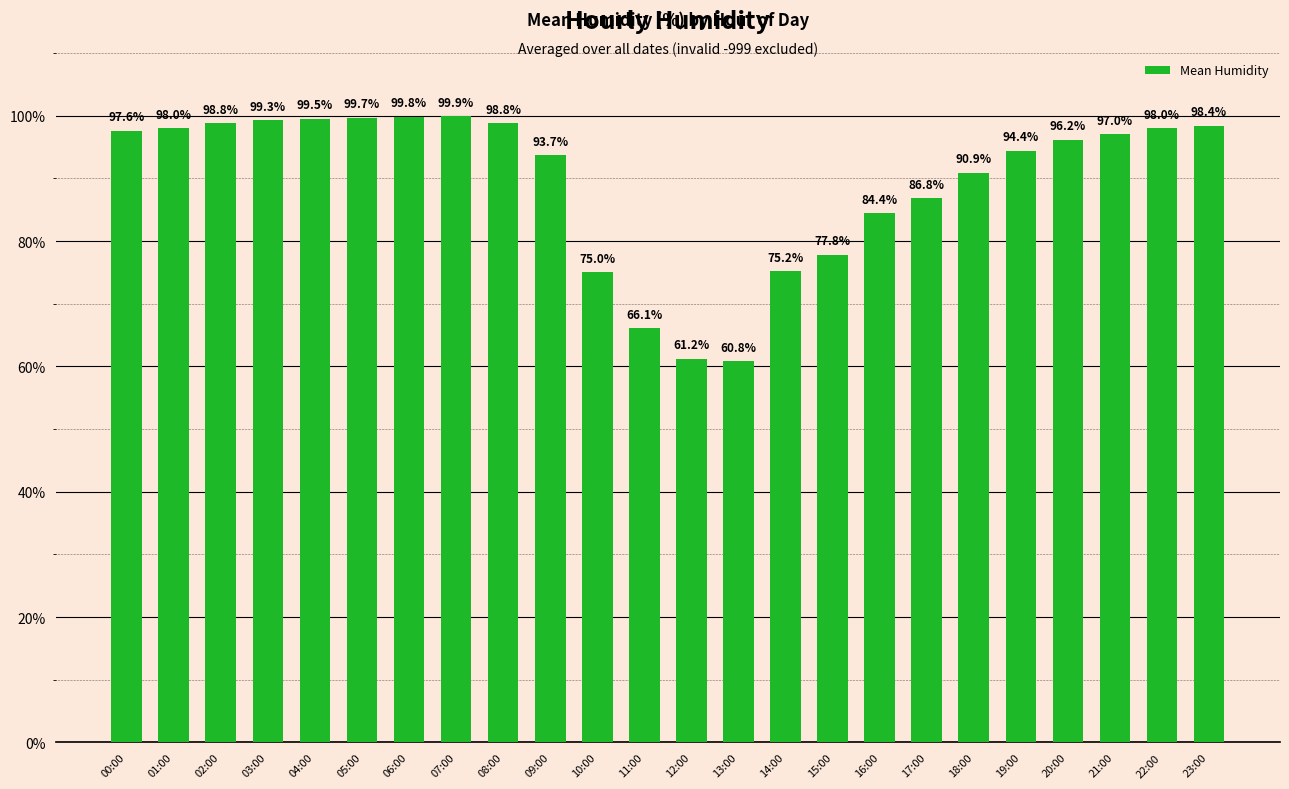

What is the sum of the values at 08:00 and 10:00?

173.8